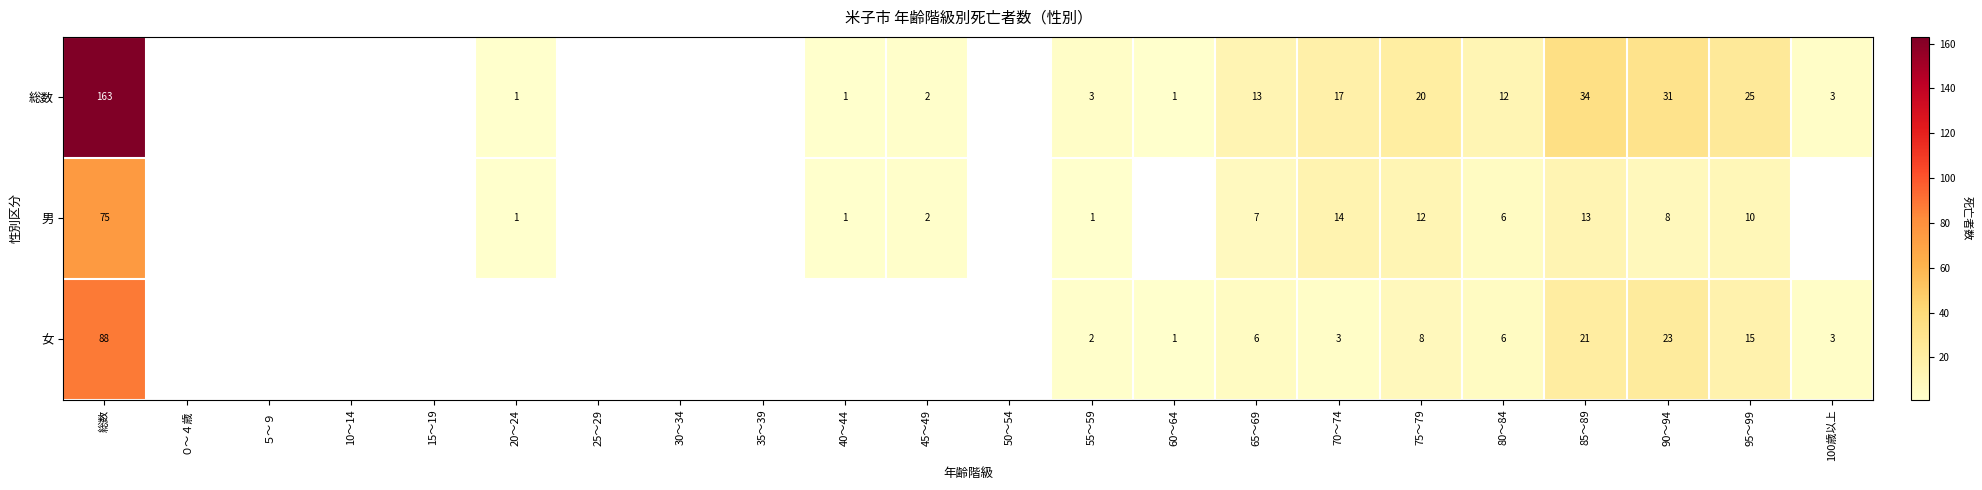

What is the difference between the 女 values at 80～84 and 100歳以上?

3